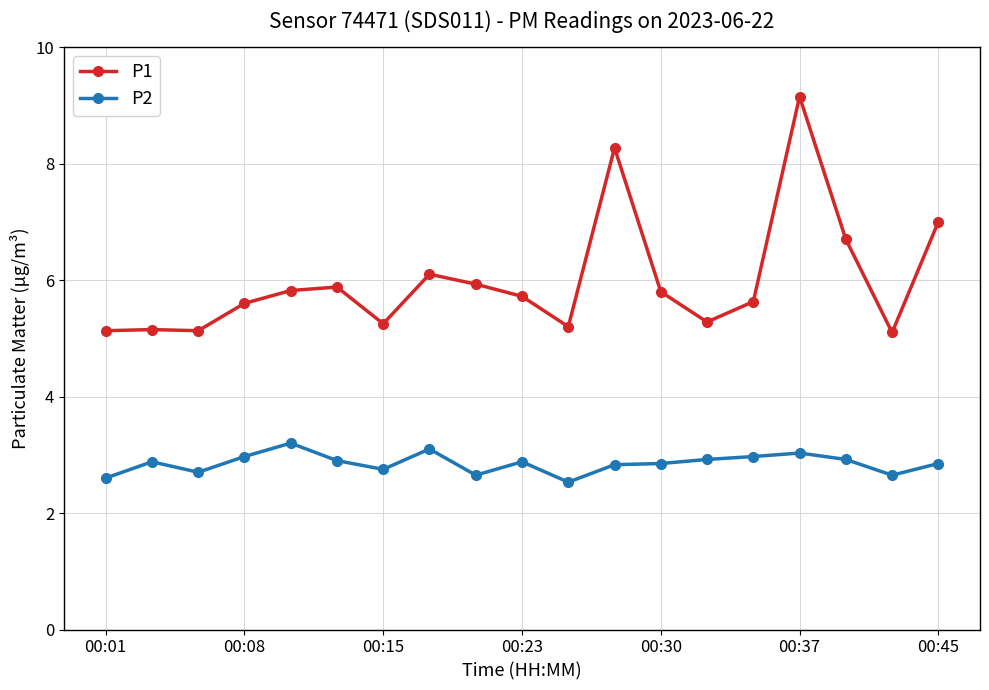

True or false: P2 has more than 0 interior local peaks.

True